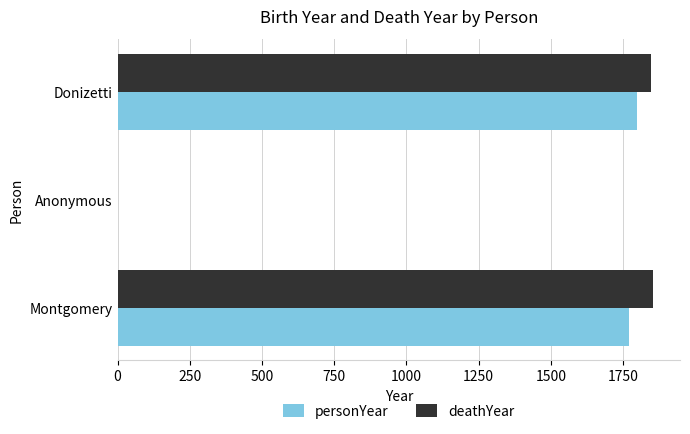

Is it true that deathYear equals 1854 at Montgomery?

True